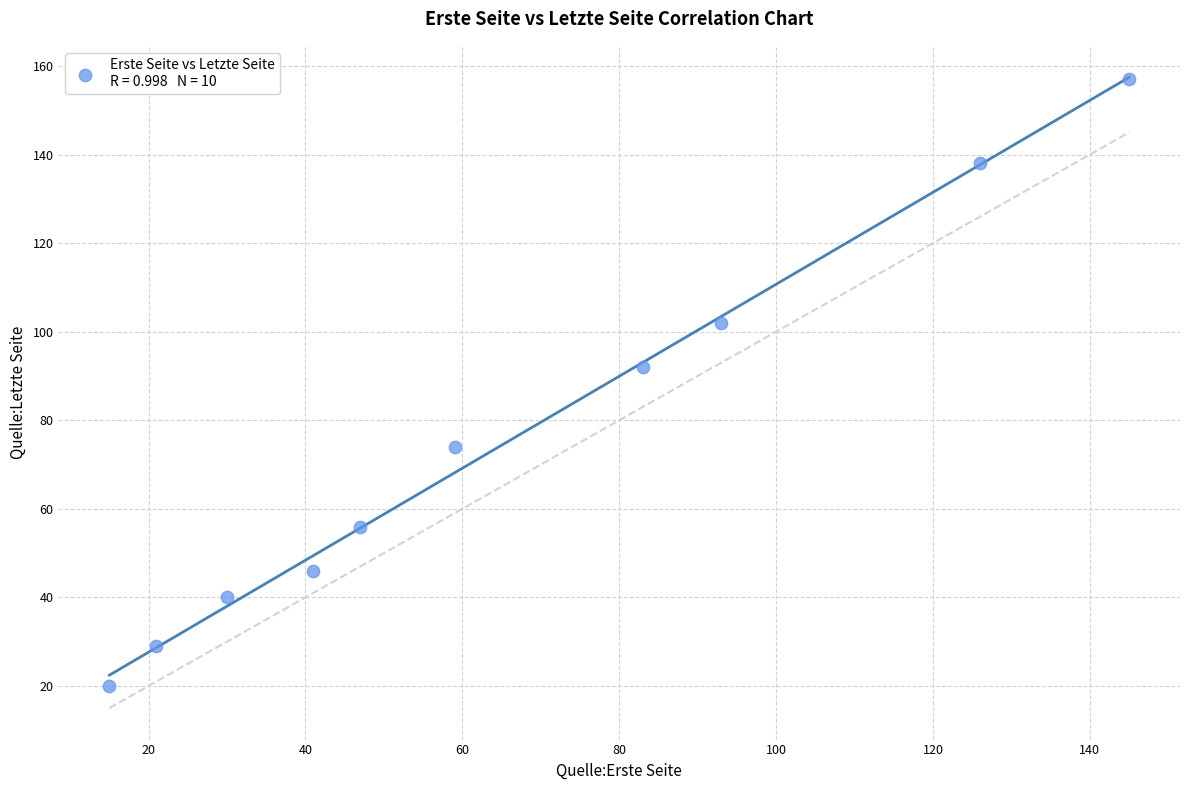

What Y value in the scatter plot is closest to 88?

92